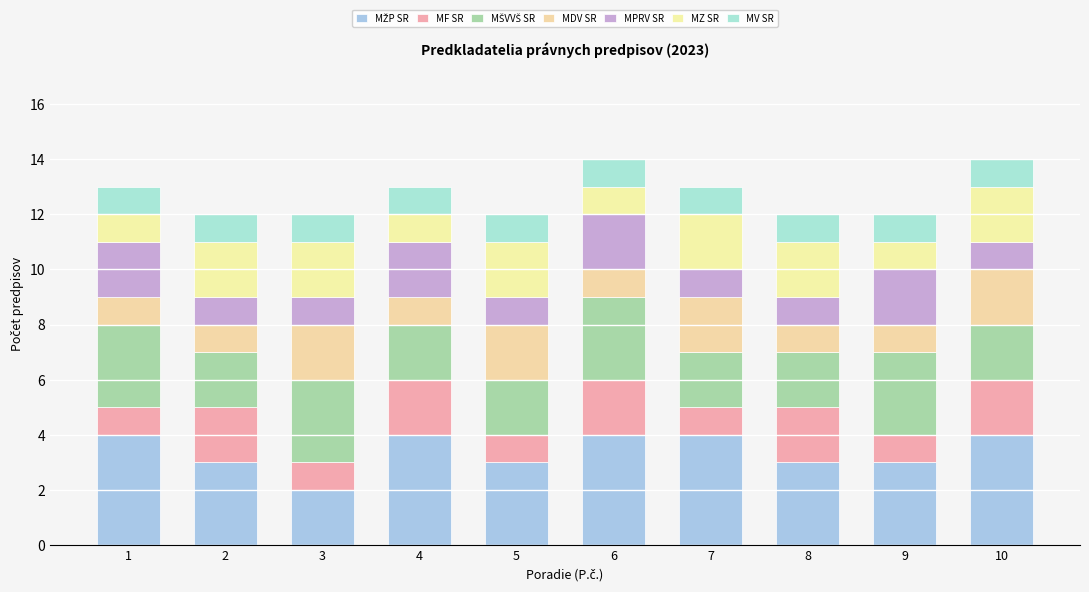

What is the approximate value of MŠVVŠ SR at 3?

3